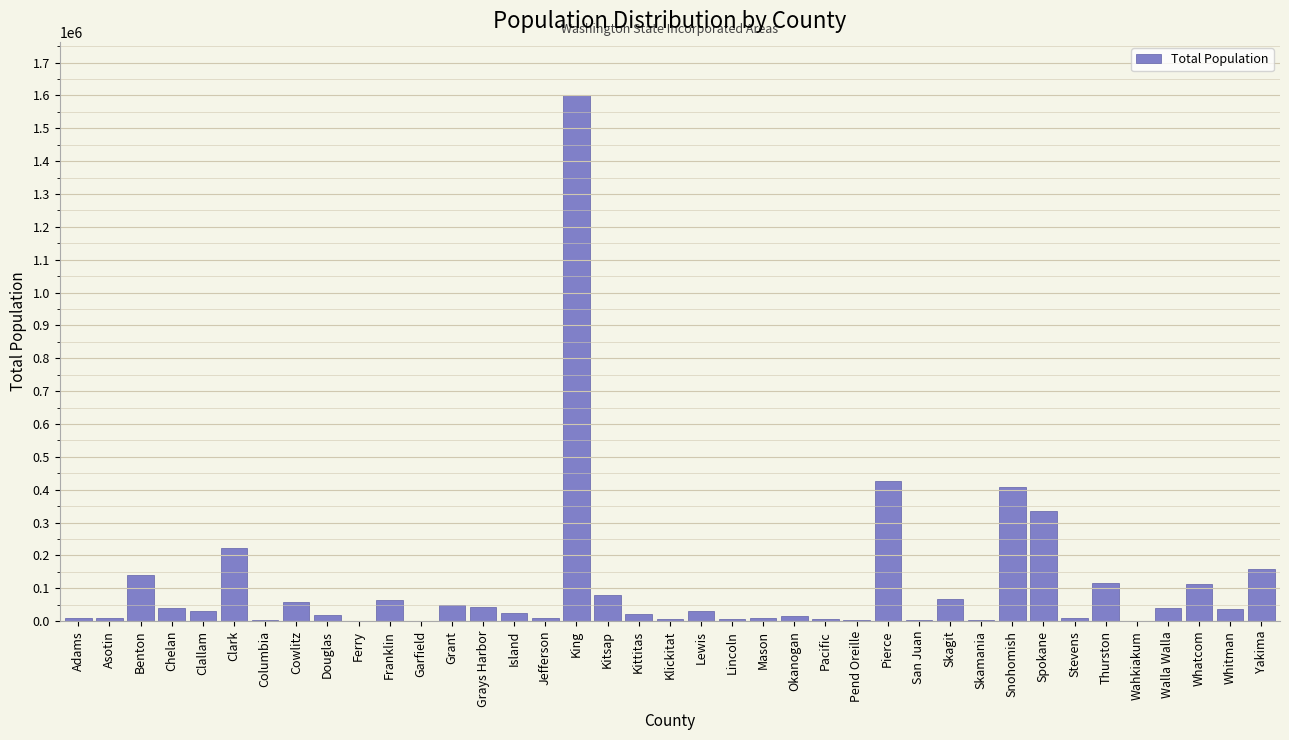

What is the sum of all values?

4226663